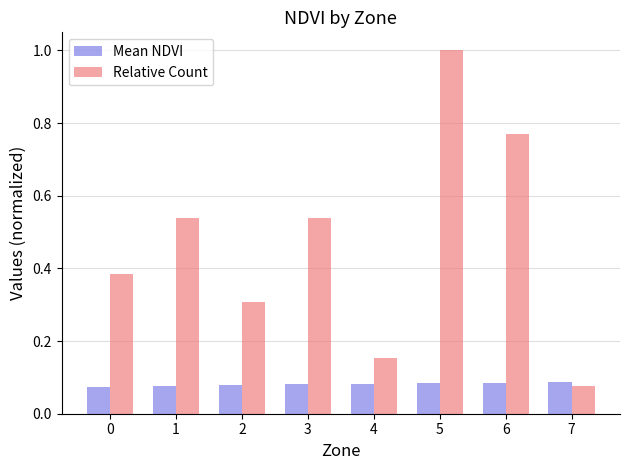

Does the chart contain stacked bars?

No